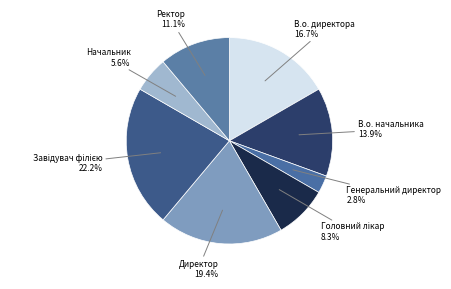

How many segments does this pie chart have?

8